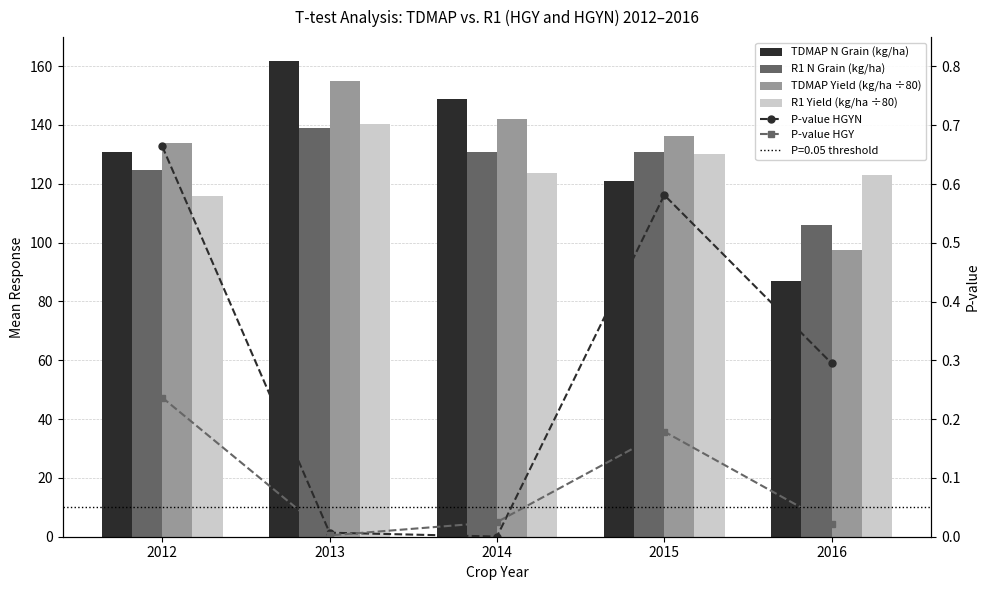

What is the difference between the maximum and minimum values in the R1 N Grain (kg/ha) series?

33.2